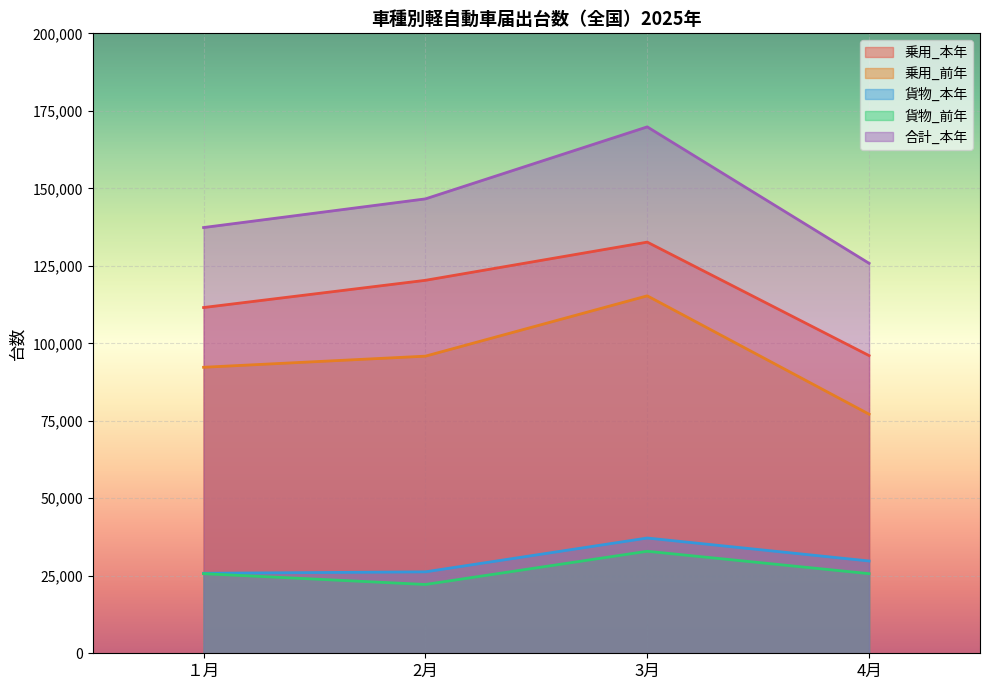

What is the value of the 貨物_前年 point at the 3rd from the left?

32910